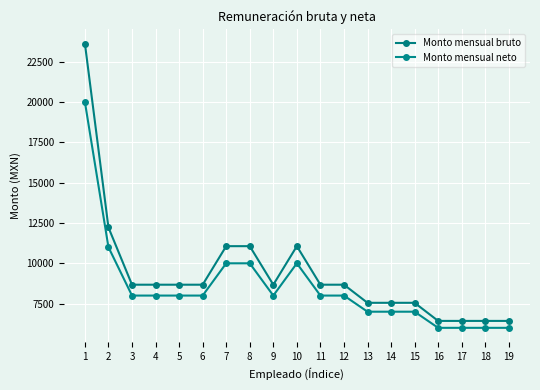

What is the spread (max minus min) of values at 18?

429.1